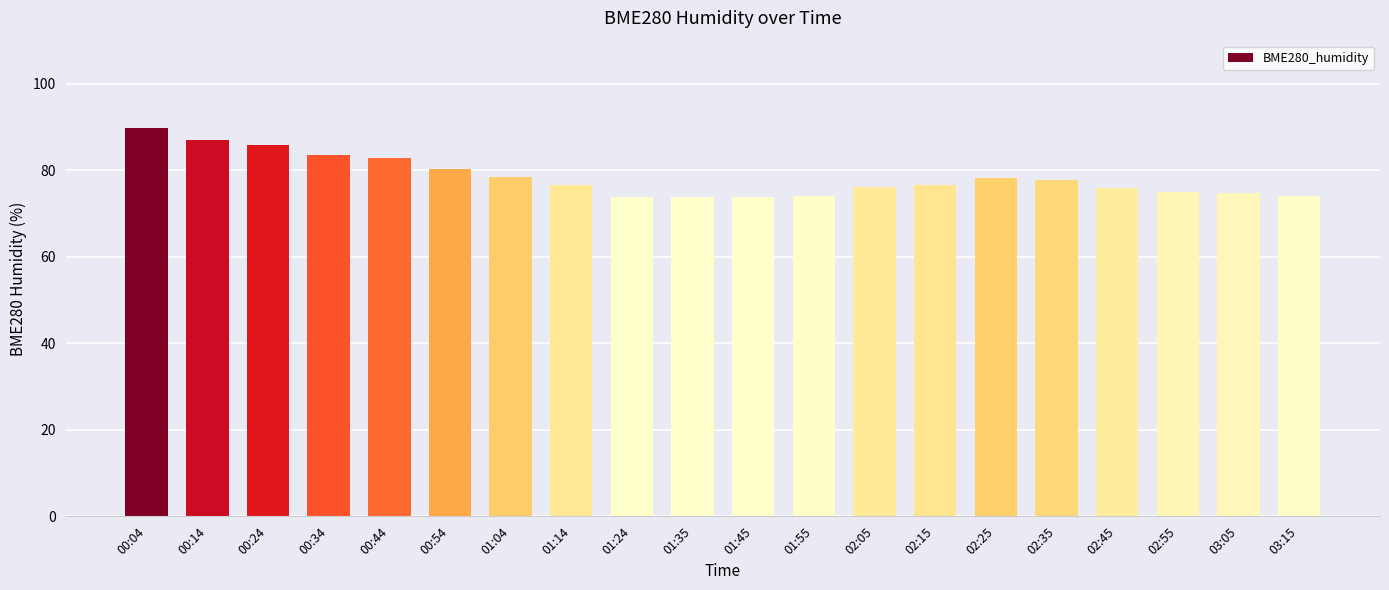

What is the sum of the values at 02:55 and 01:24?

148.8